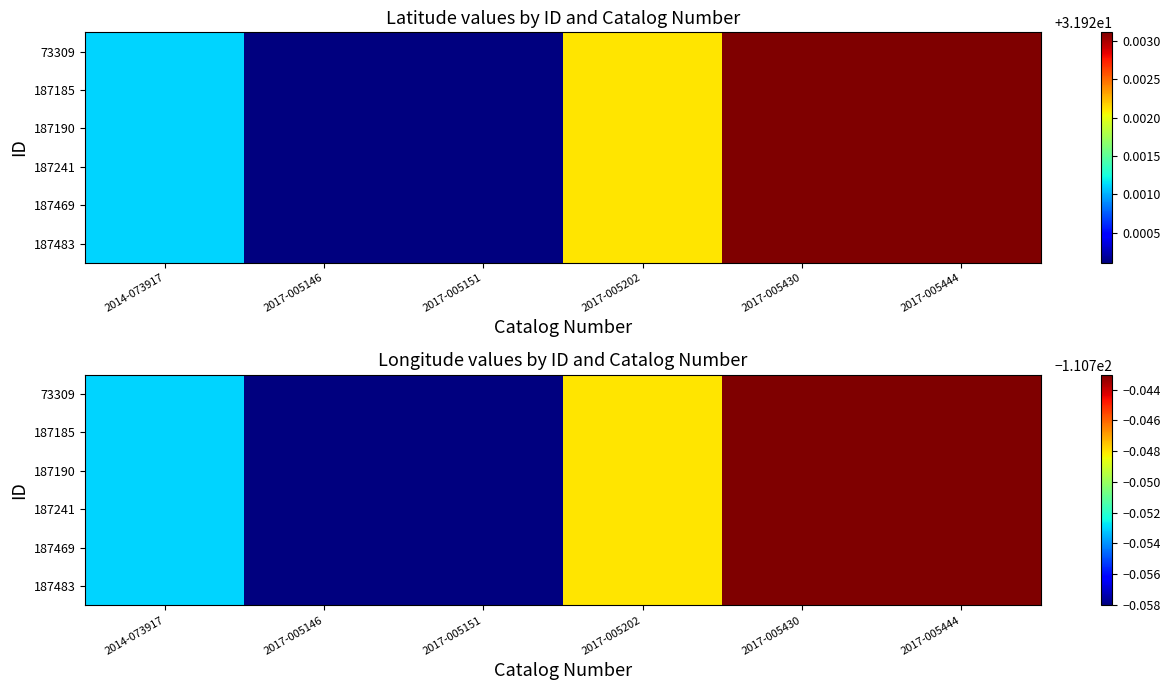

Which category has the highest value across all series?

2017-005430